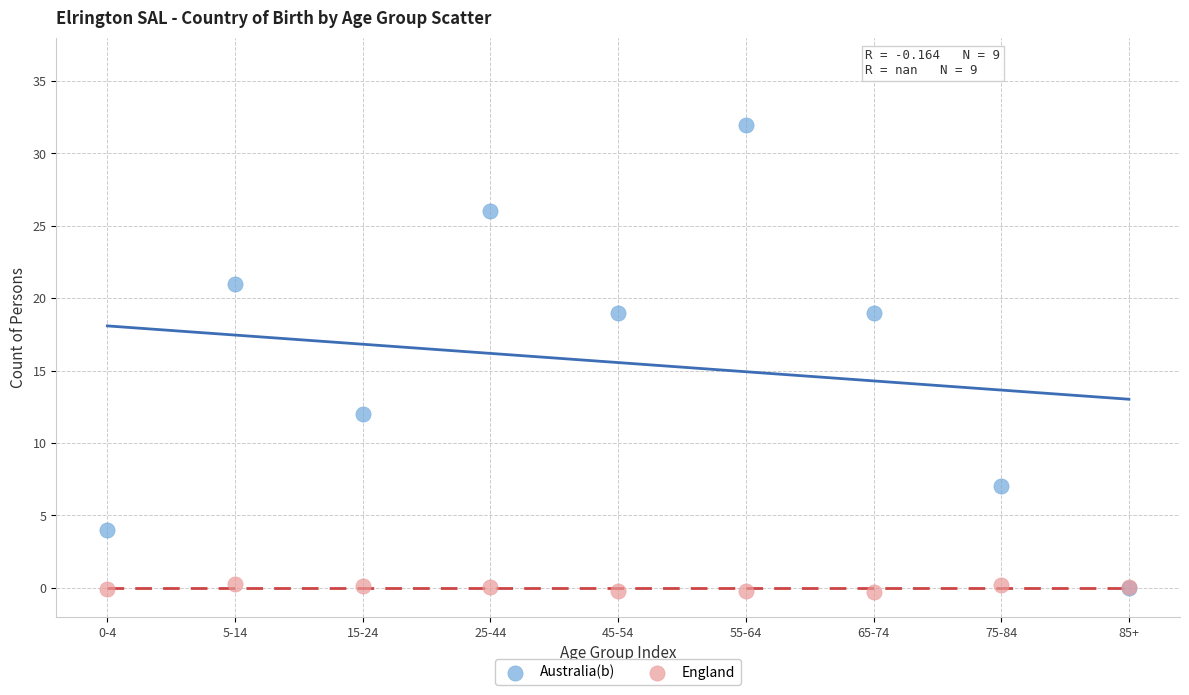

Across all series, what Y value is closest to 15?

12.0